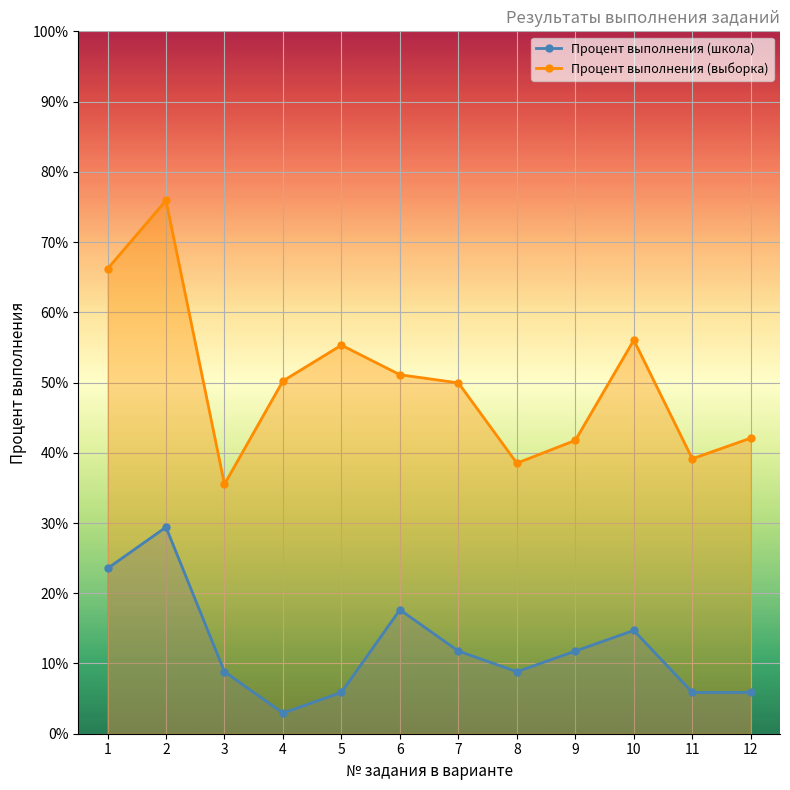

Reading left to right, extract all data points from this chart.

Процент выполнения (школа): 1=23.5	2=29.4	3=8.8	4=2.9	5=5.9	6=17.6	7=11.8	8=8.8	9=11.8	10=14.7	11=5.9	12=5.9
Процент выполнения (выборка): 1=66.2	2=75.9	3=35.5	4=50.2	5=55.3	6=51.1	7=50.0	8=38.5	9=41.8	10=56.0	11=39.1	12=42.1